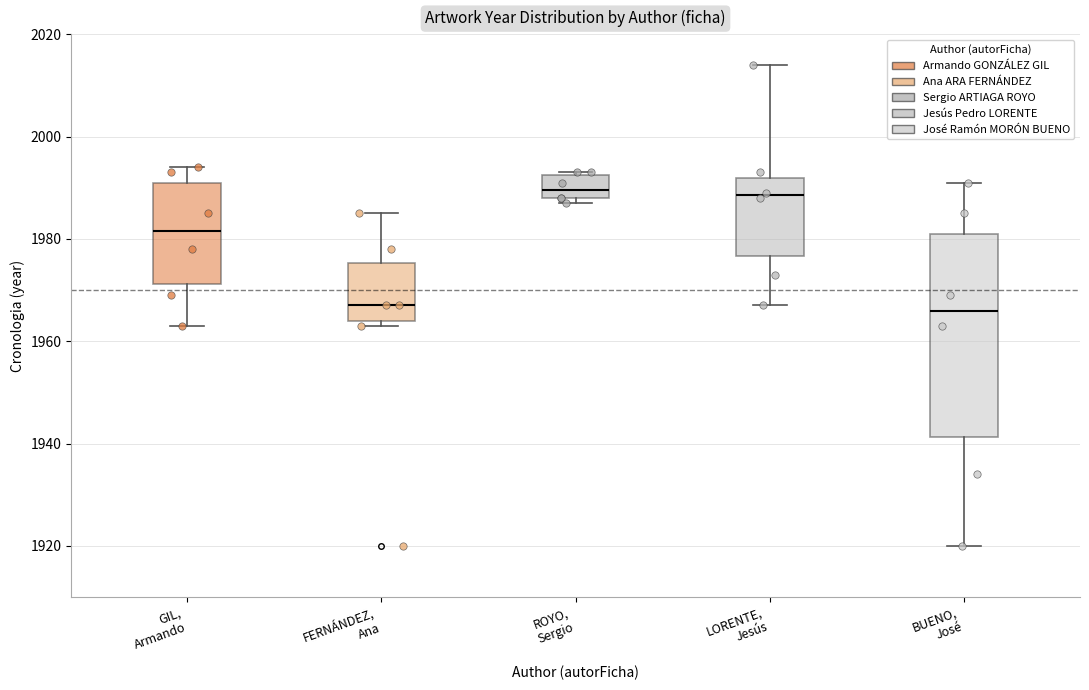

Reading left to right, read every box against the y-axis: the position of its median line, the range the box covers, and the ends of its whiskers. The values are not printed on the chart, so give them approximately, as read against the axis.

GIL, Armando: median 1982, box 1972 to 1992, whiskers 1964 to 1994
FERNÁNDEZ, Ana: median 1968, box 1964 to 1976, whiskers 1964 (just below the box's lower edge) to 1986
ROYO, Sergio: median 1990, box 1988 to 1992, whiskers 1988 (just below the box's lower edge) to 1994
LORENTE, Jesús: median 1988, box 1976 to 1992, whiskers 1968 to 2014
BUENO, José: median 1966, box 1942 to 1982, whiskers 1920 to 1992